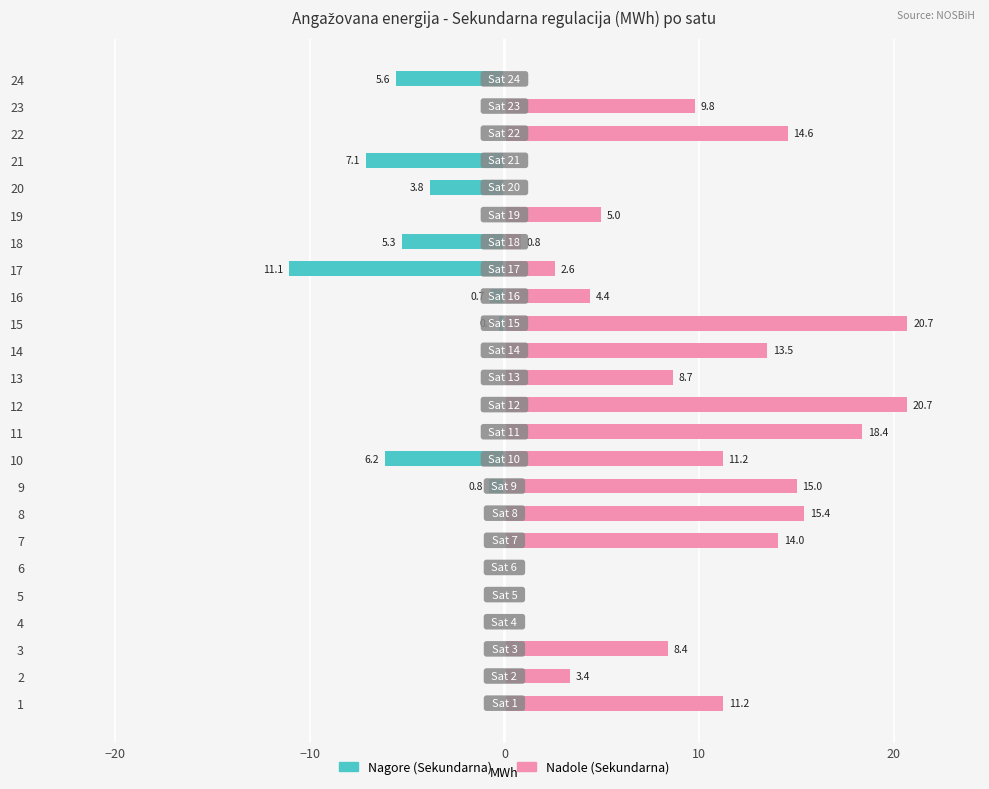

How many bars are there in each group?

2